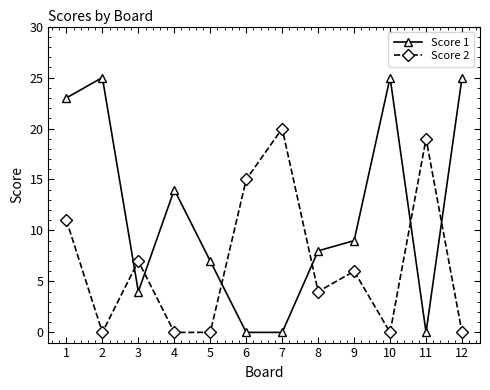

How many data points does each series have?

12